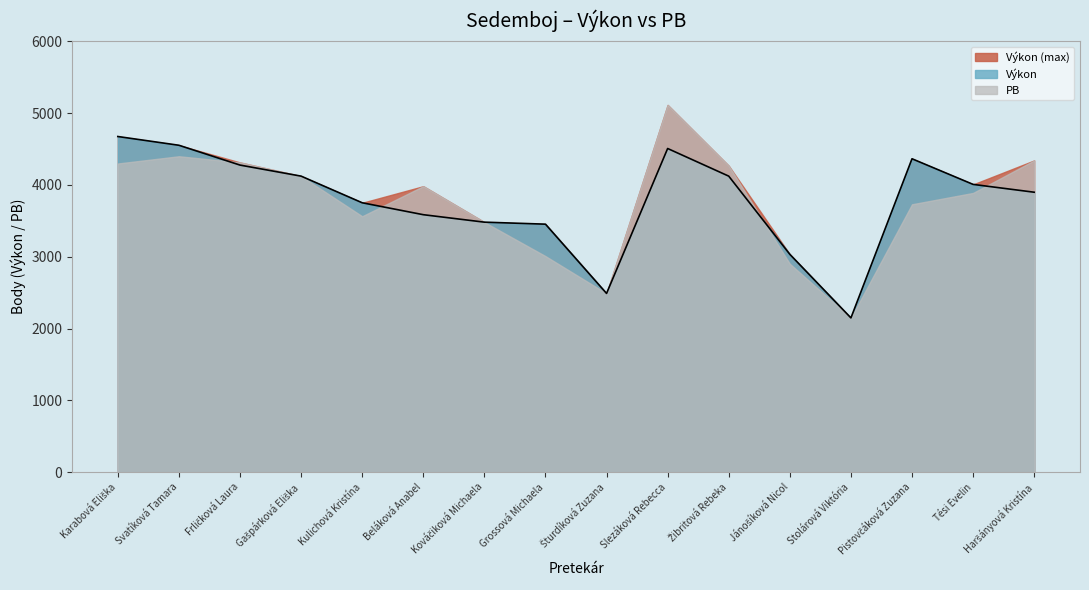

Where is the first local minimum?

Šturdíková Zuzana